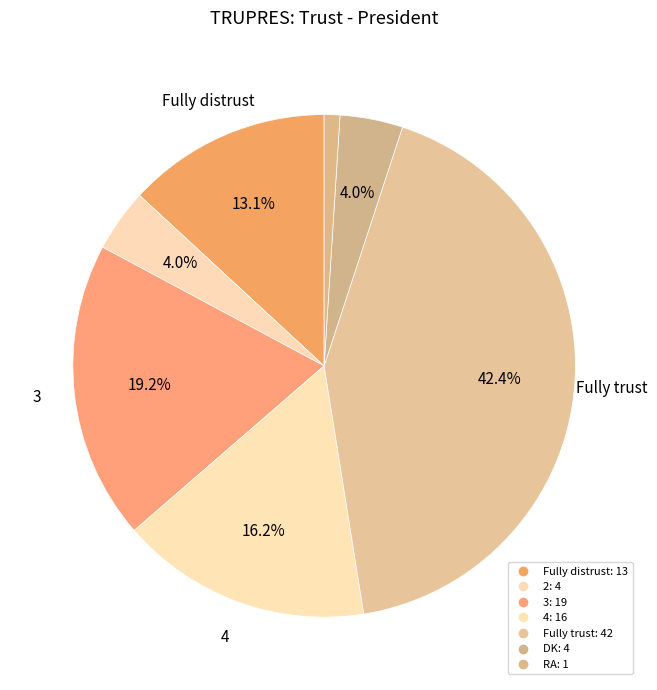

How many segments does this pie chart have?

7